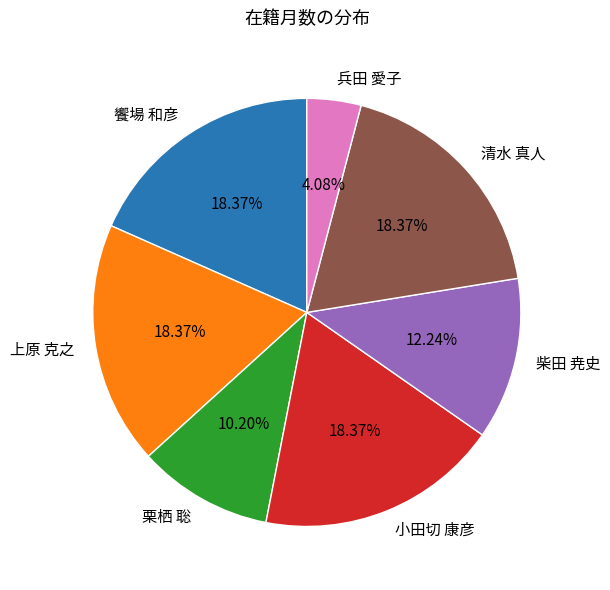

Does any single category account for the majority?

No